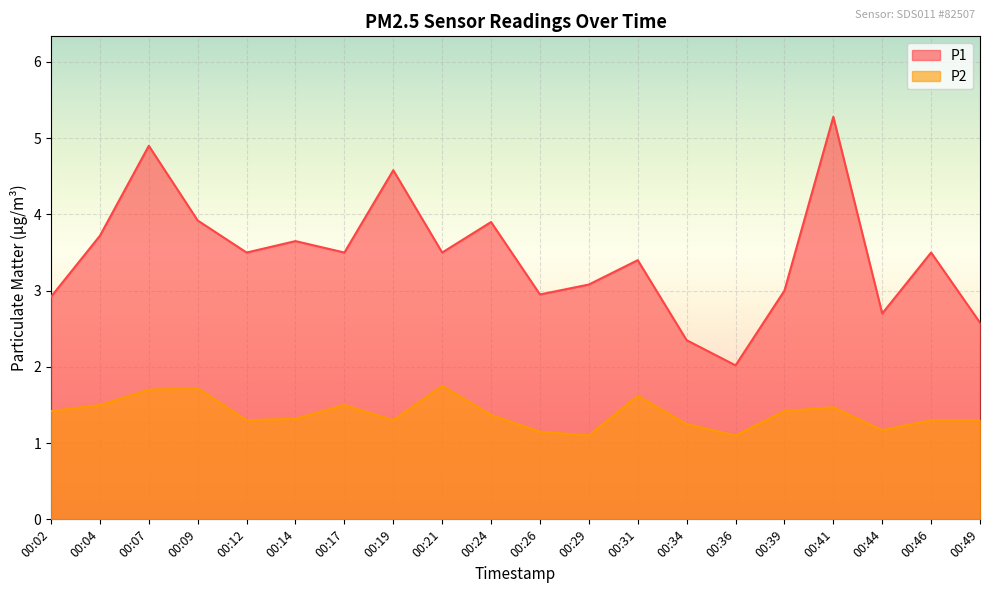

Reading left to right, transcribe all the data shown in this chart.

P1: 2.9	3.7	4.9	3.9	3.5	3.6	3.5	4.6	3.5	3.9	3.0	3.1	3.4	2.4	2.0	3.0	5.3	2.7	3.5	2.6
P2: 1.4	1.5	1.7	1.7	1.3	1.3	1.5	1.3	1.8	1.4	1.1	1.1	1.6	1.2	1.1	1.4	1.5	1.2	1.3	1.3